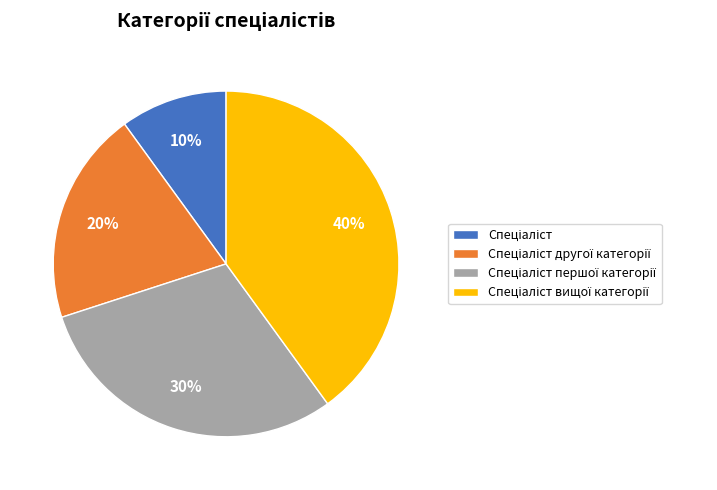

To the nearest percent, what is the average slice percentage?

25%